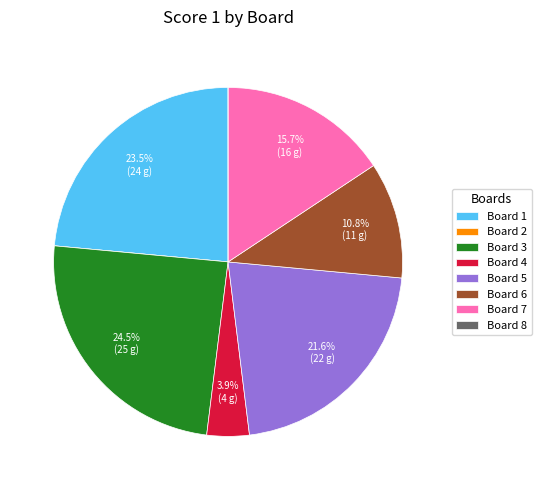

What portion of the pie excludes Board 5?

78.4%